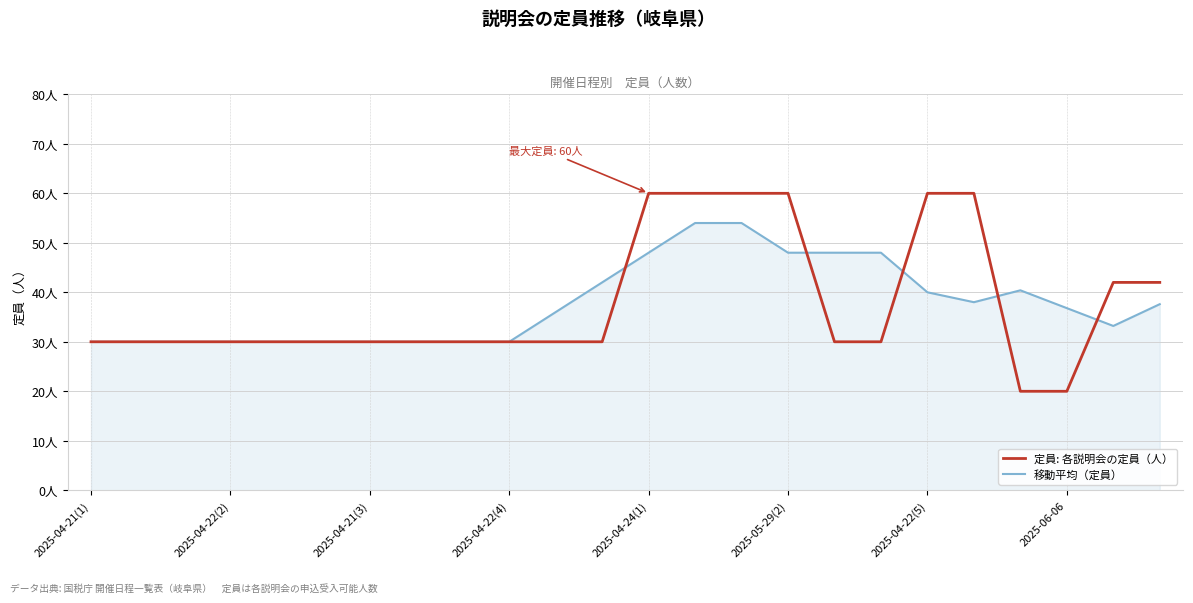

How many 定員: 各説明会の定員（人） values are between 30 and 60?

22